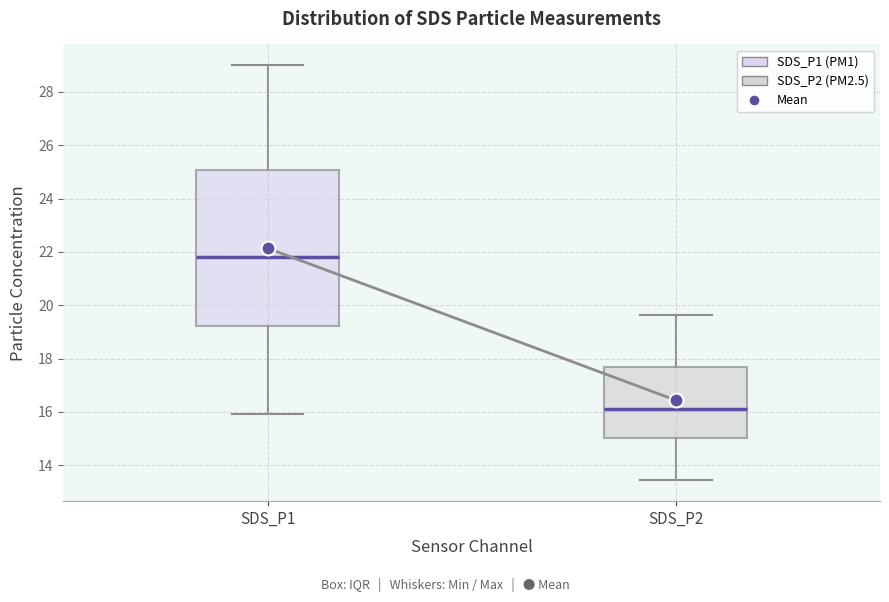

Where does the lower whisker of the box for SDS_P2 end on the y-axis? The values are not printed on the chart, so give them approximately, as read against the axis.

13.4